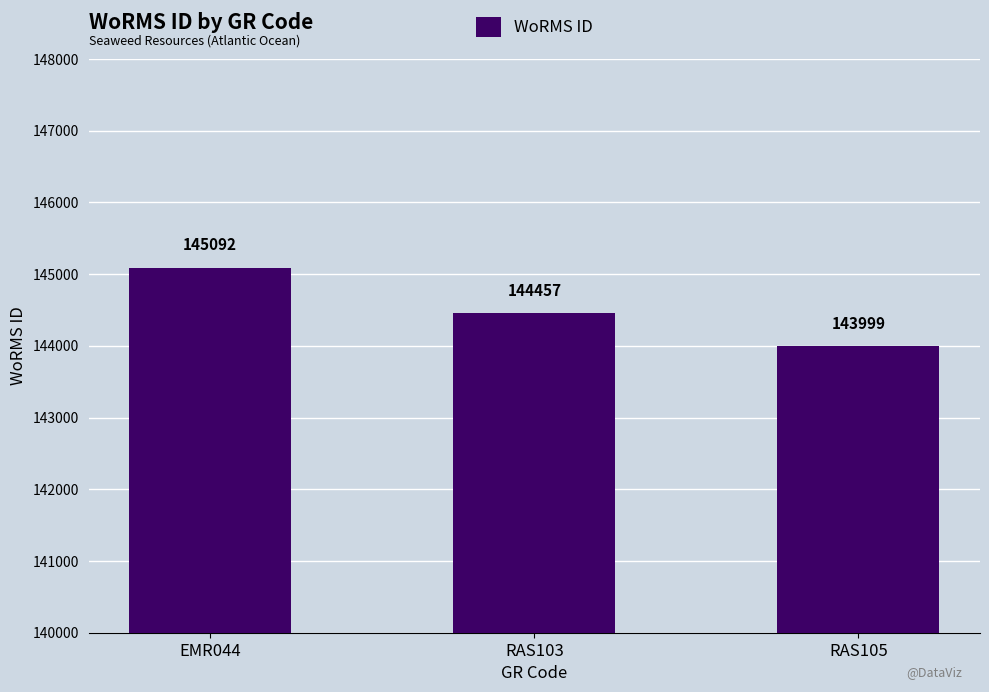

What is the change in value from EMR044 to RAS105?

-1093